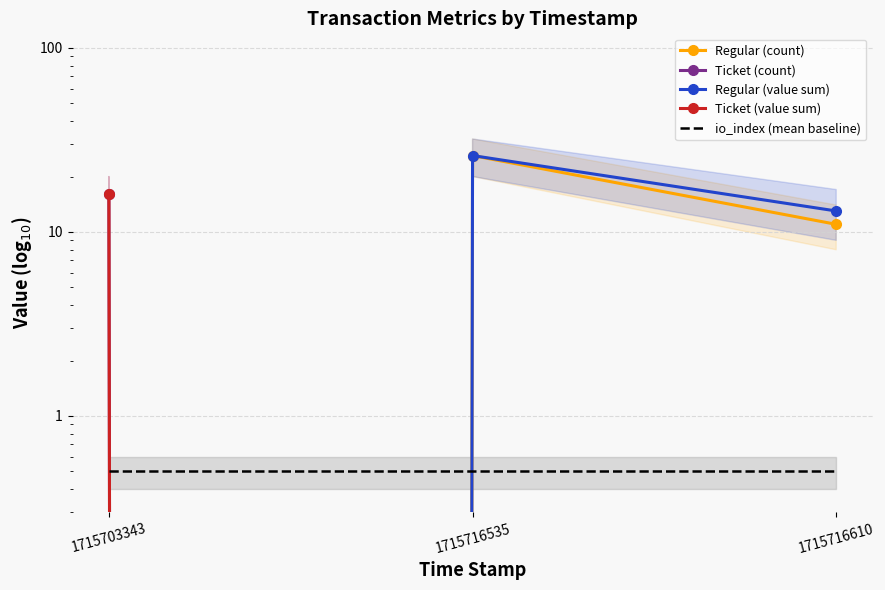

At which label does Regular (count) reach its minimum?

1715703343